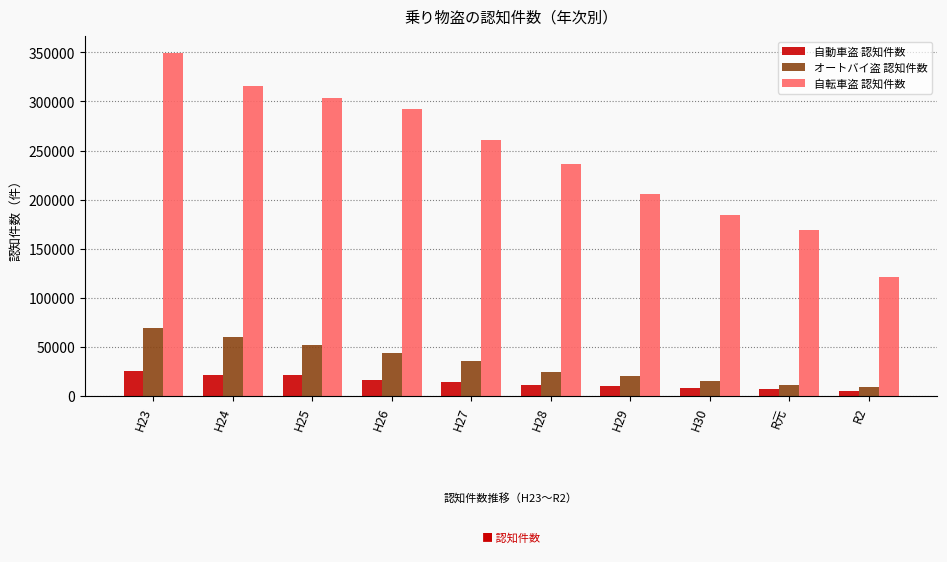

Which category has the highest value across all series?

H23